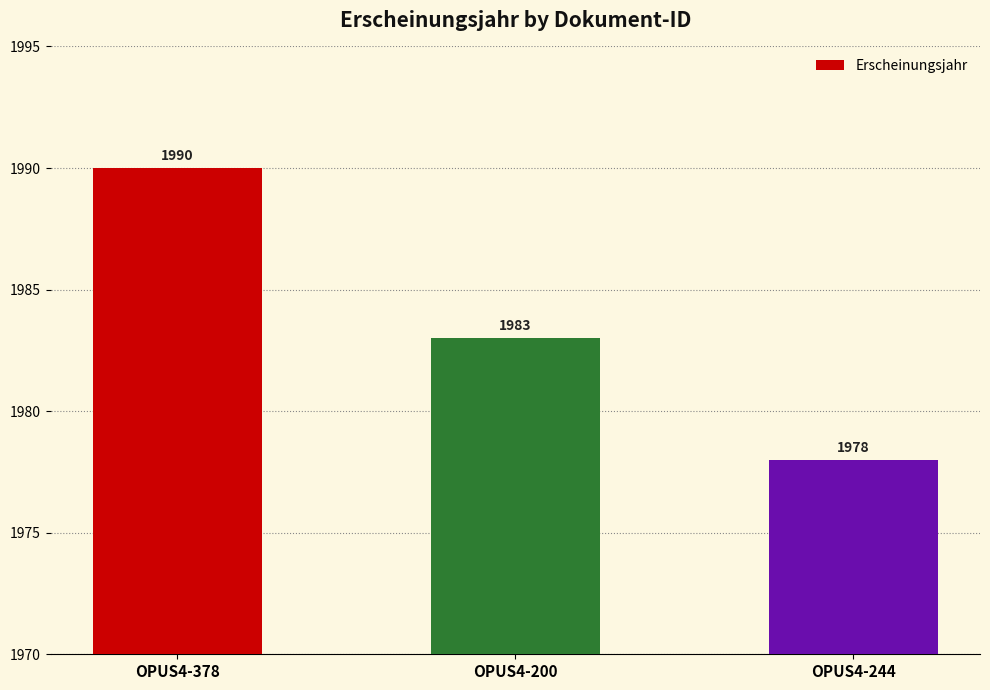

Does the chart contain stacked bars?

No